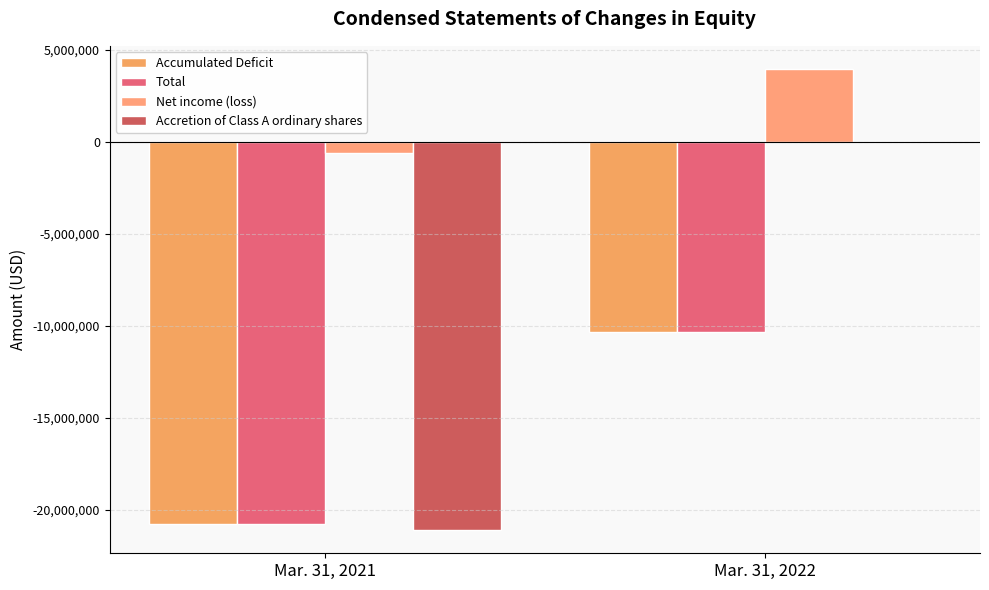

True or false: Accumulated Deficit has a value of -20790394 at Mar. 31, 2021.

True